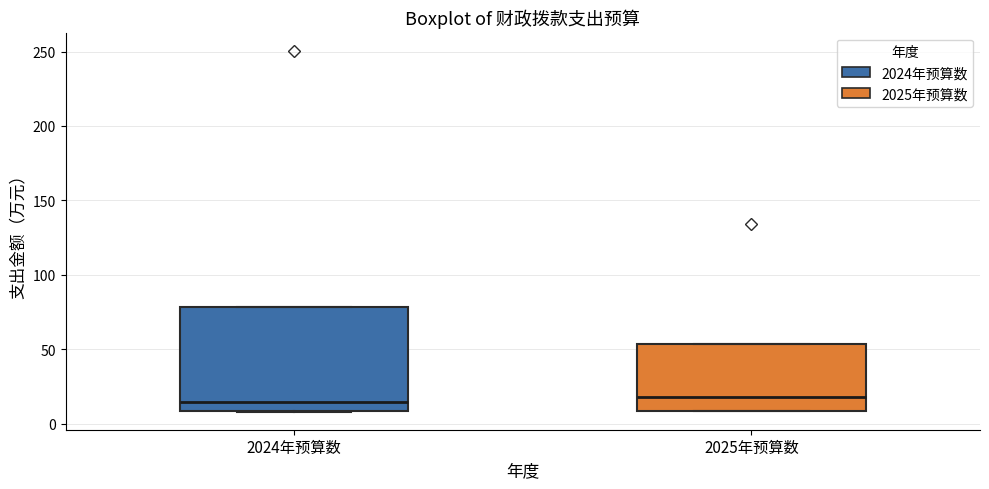

Reading left to right, read every box against the y-axis: the position of its median line, the range the box covers, and the ends of its whiskers. The values are not printed on the chart, so give them approximately, as read against the axis.

2024年预算数: median 15, box 10 to 80, whiskers 10 to 80
2025年预算数: median 20, box 10 to 55, whiskers 10 to 55